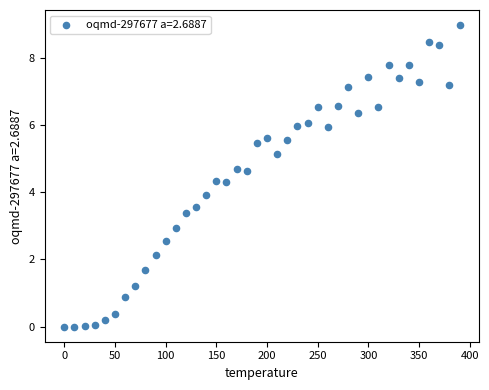

What is the range of Y values (max minus min)?

9.0